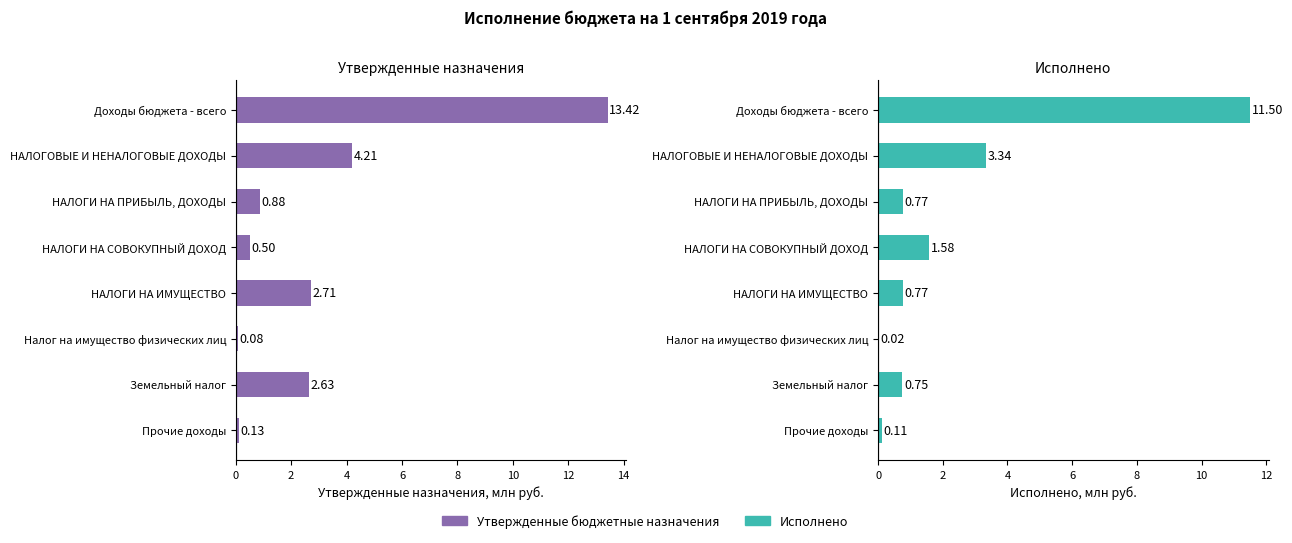

What is the greatest value displayed?

13.4